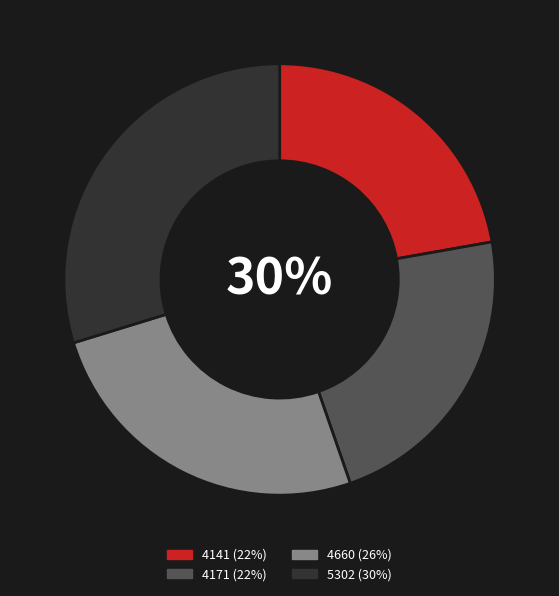

To the nearest percent, what portion does 4141 represent?

22%